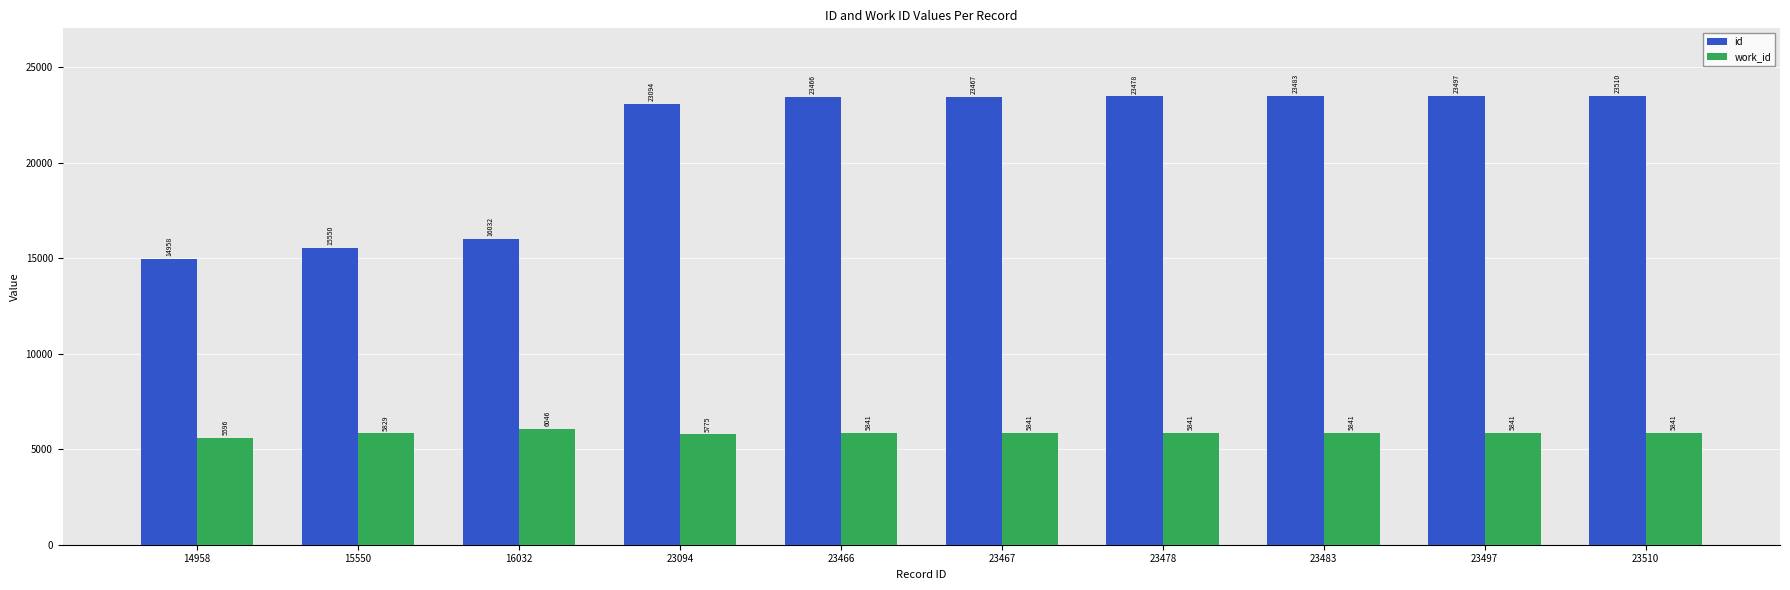

Which series changed the most between 23483 and 23510?

id